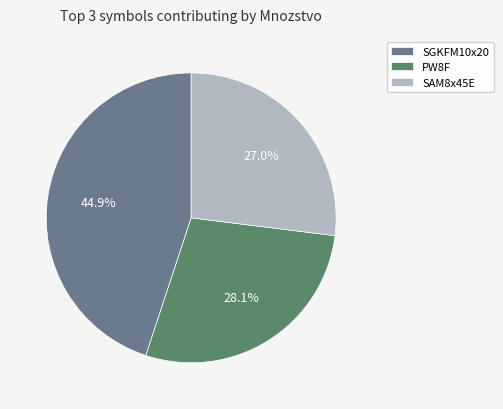

Rank the categories by value from highest to lowest.

SGKFM10x20, PW8F, SAM8x45E